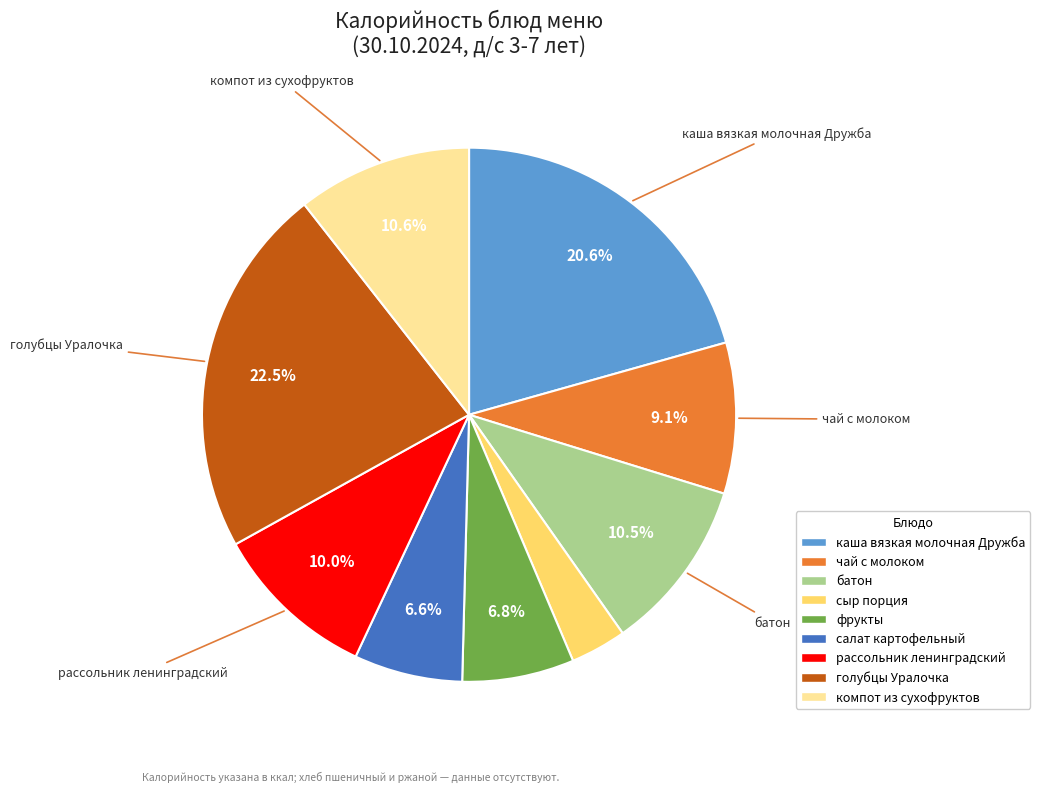

Does any single category account for the majority?

No